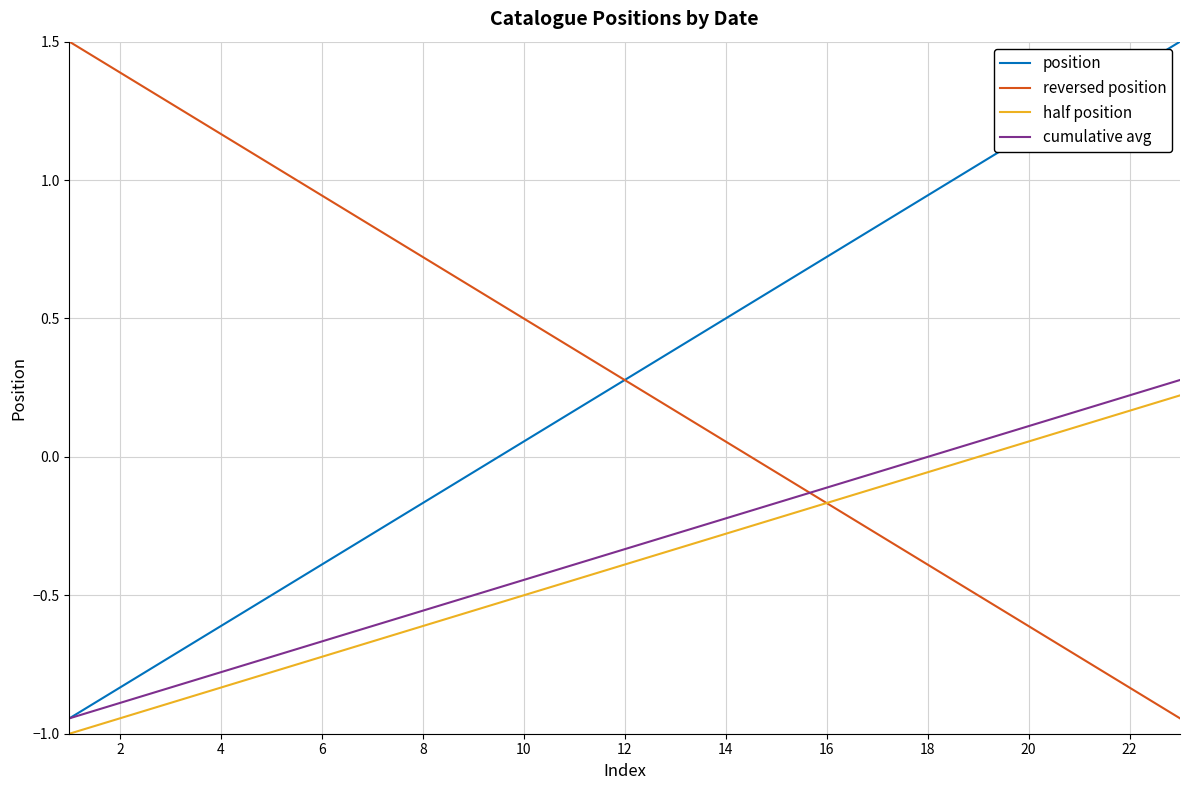

True or false: position and half position intersect in this chart.

False